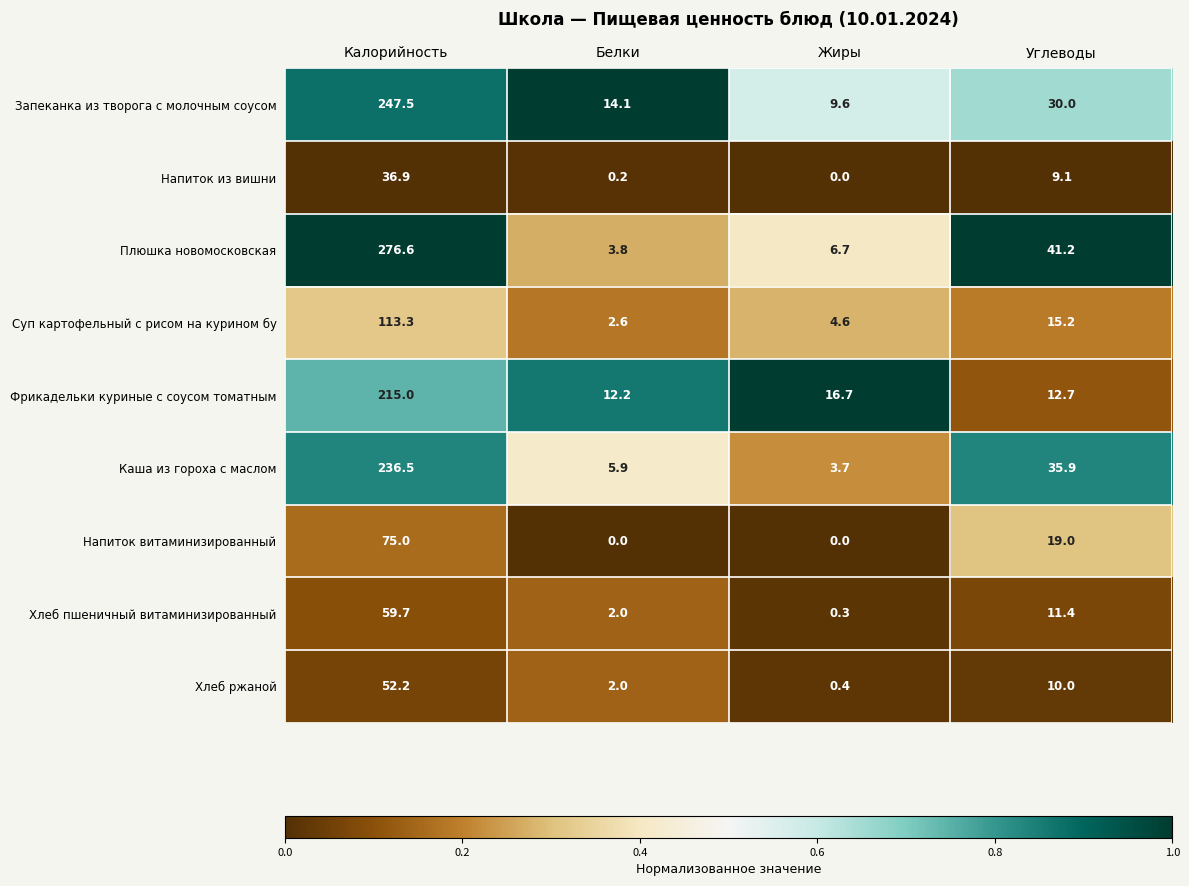

Which series has the largest total across all categories?

Плюшка новомосковская